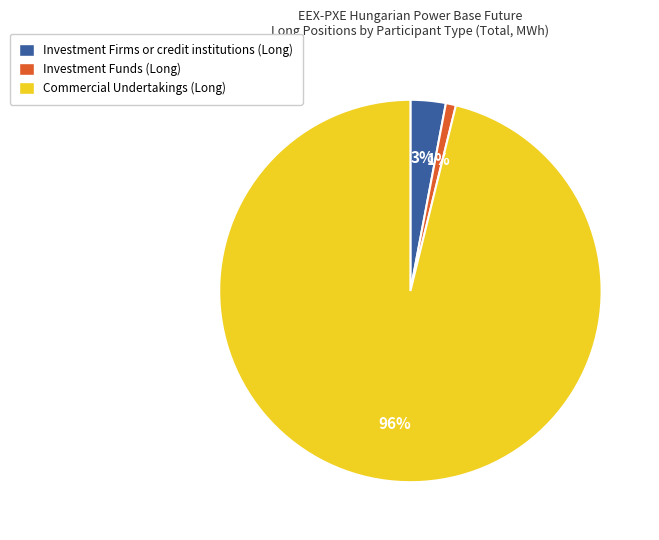

Combined, do Investment Funds (Long) and Investment Firms or credit institutions (Long) account for over 50%?

No